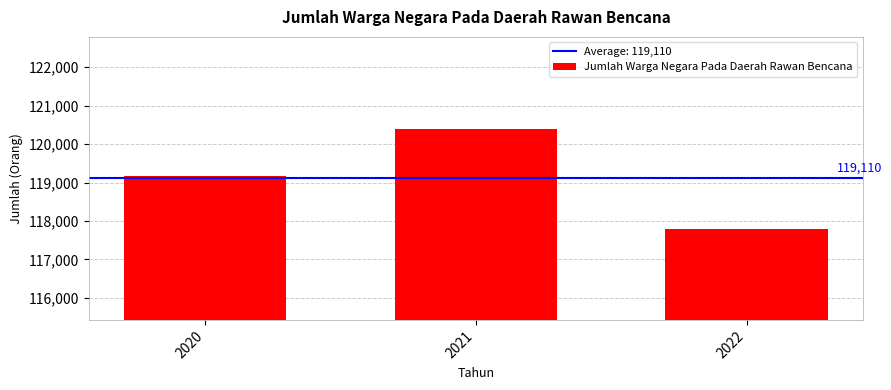

Read the value at 2021.

120384